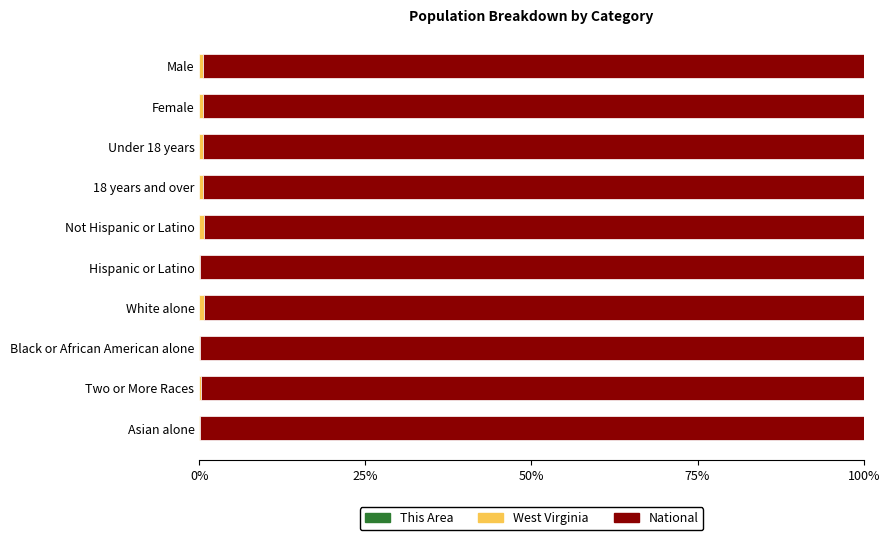

What is the difference between the second highest and minimum values in the National series?

0.7